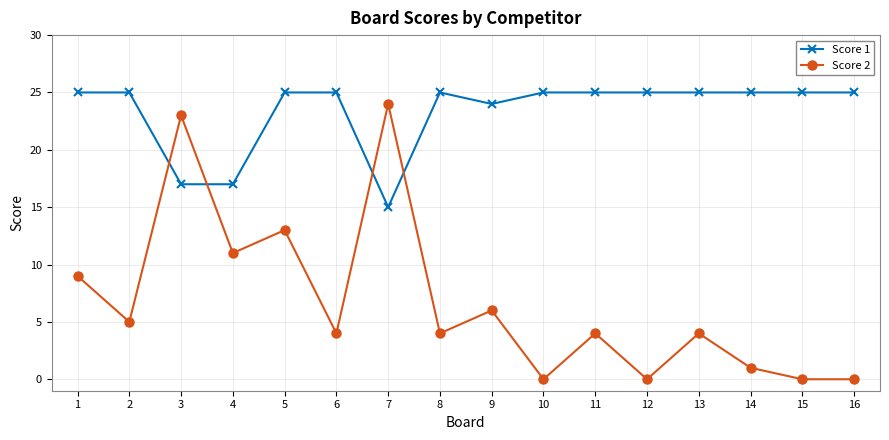

How many intersections are there between Score 2 and Score 1?

4